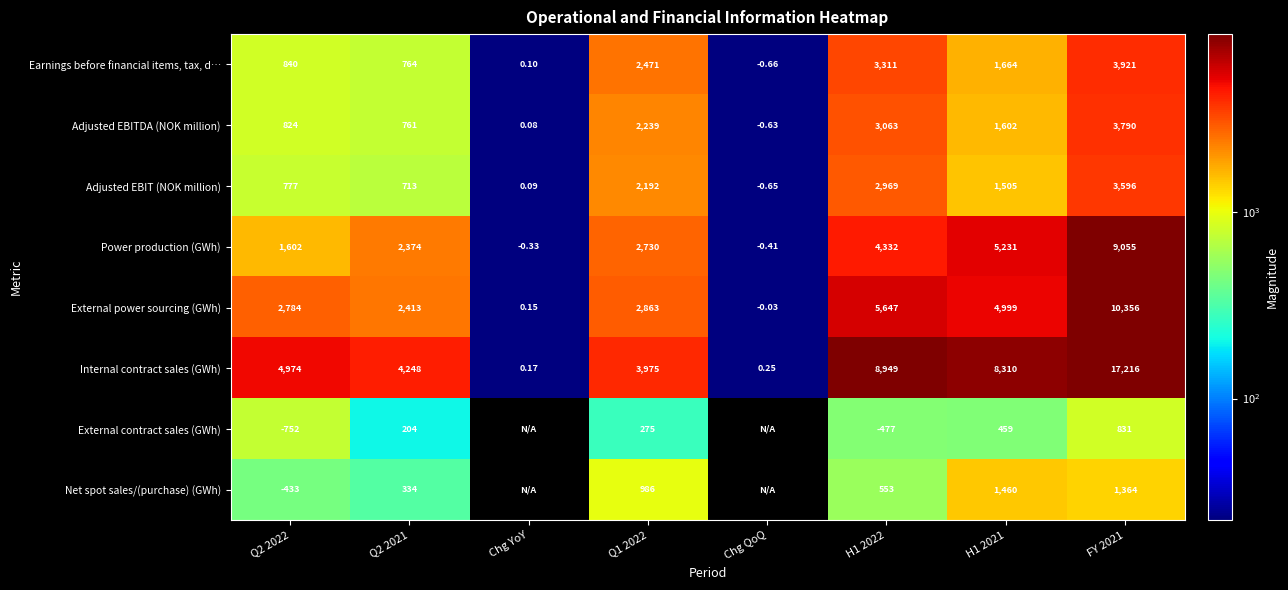

Which has a higher value, Chg YoY or Q2 2022?

Q2 2022